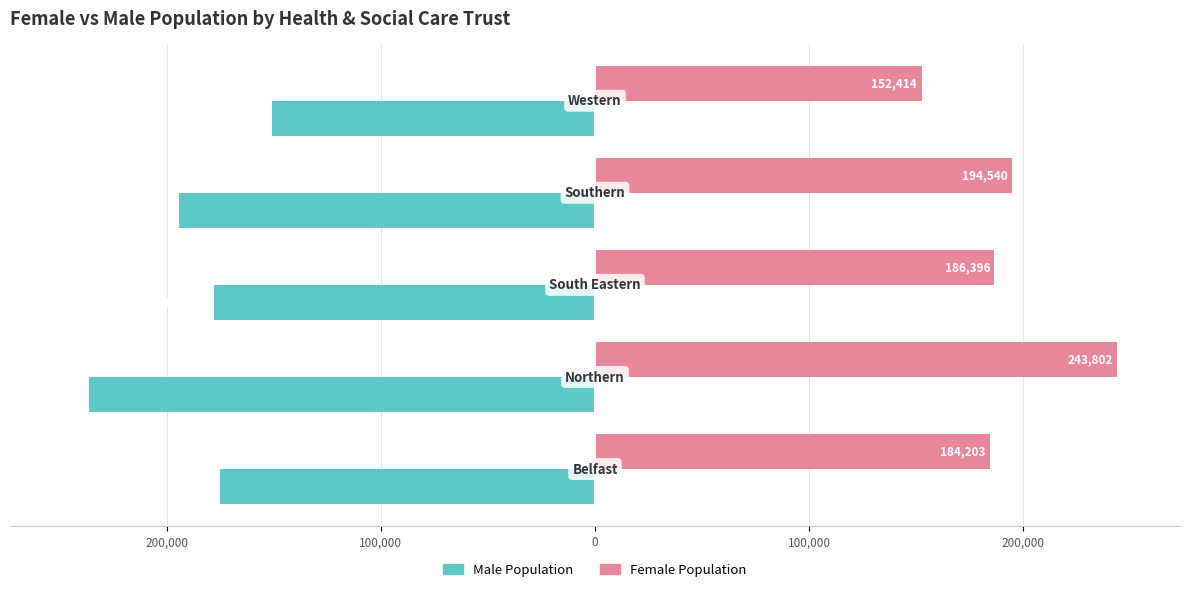

What are all the series names shown in the legend?

Male Population, Female Population